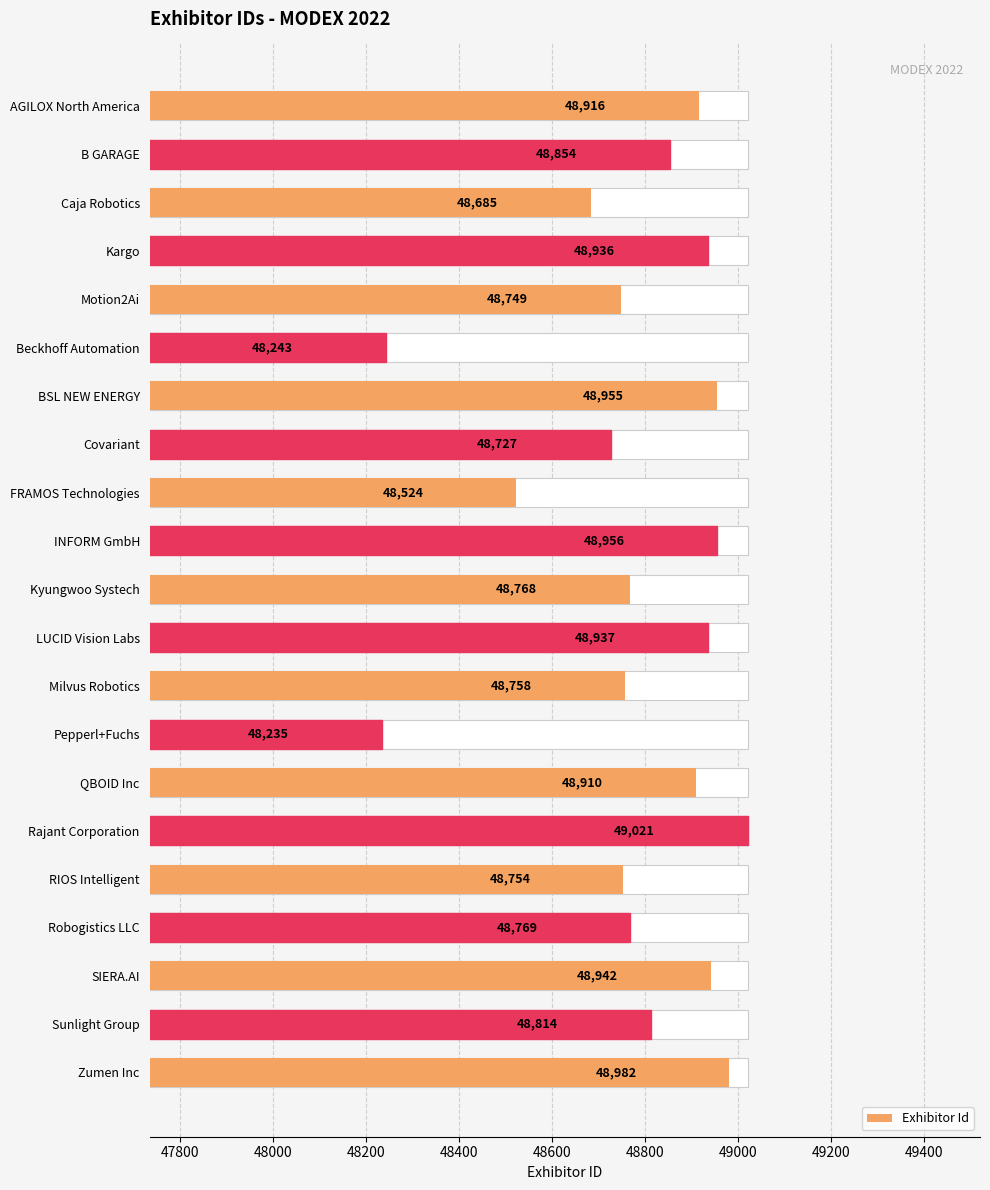

What is the average value?

48783